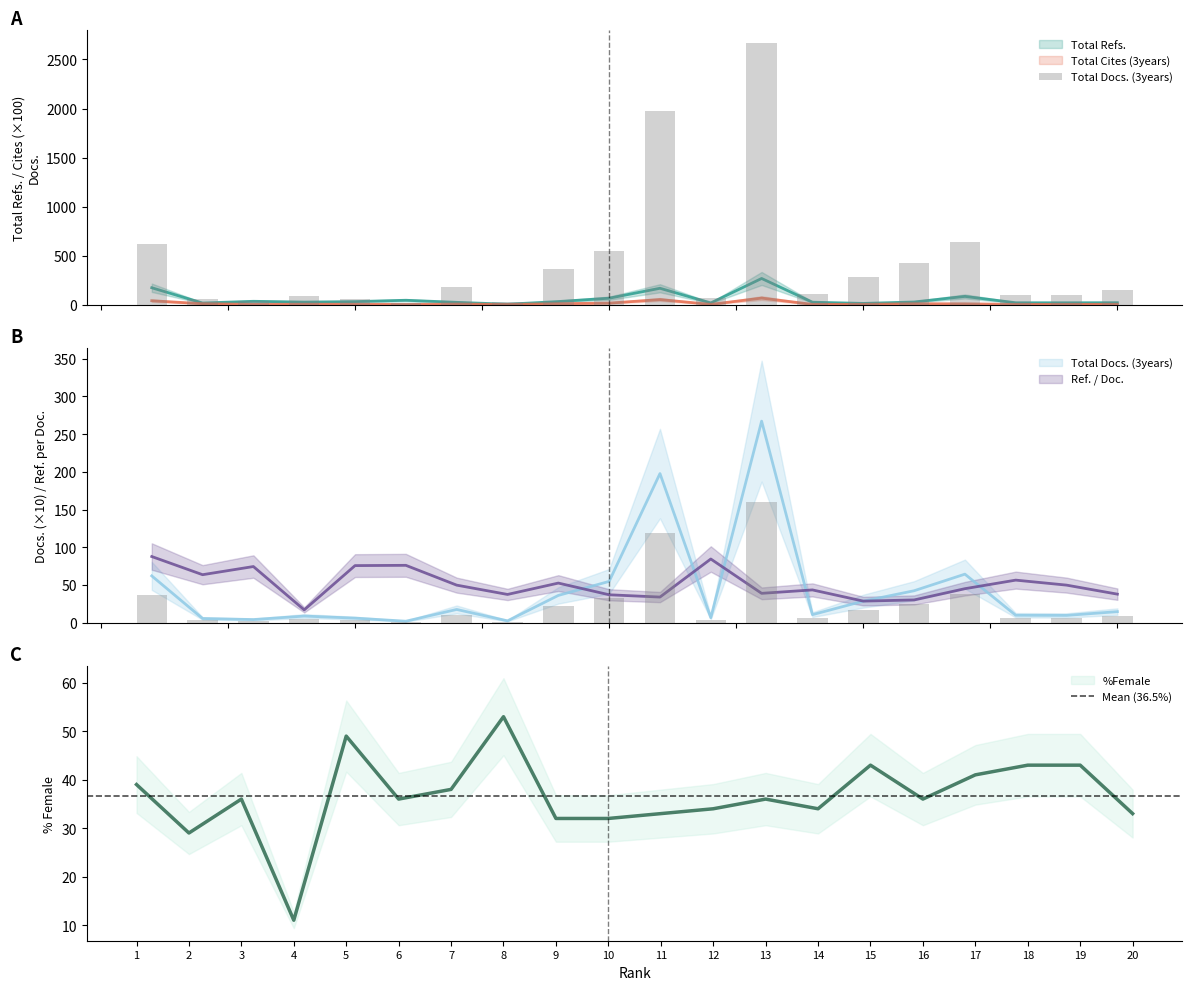

Which has a higher value, 2 or 15?

2